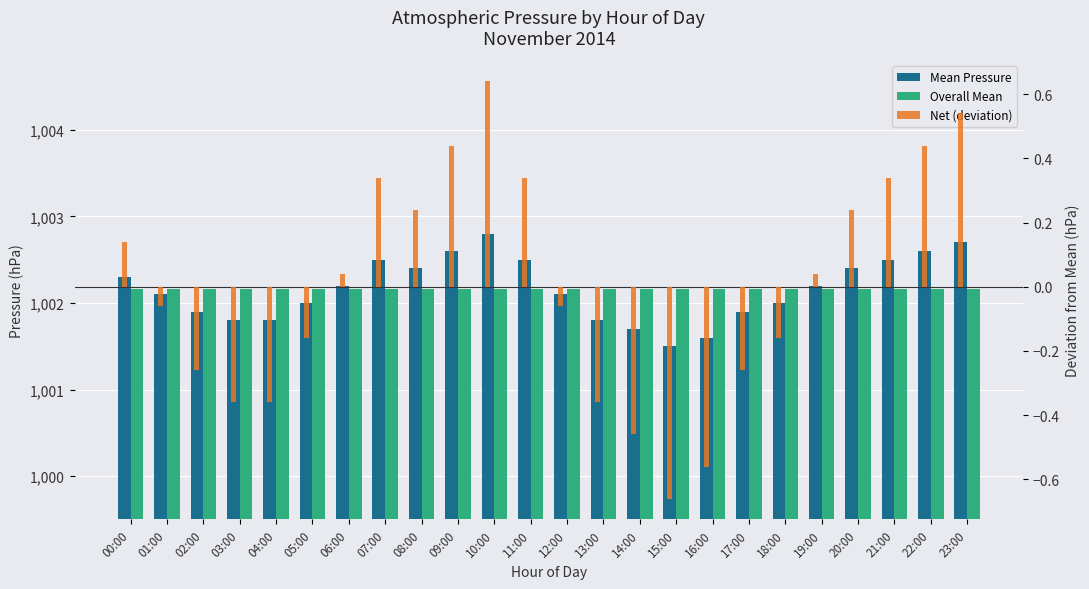

Which label corresponds to the smallest value in the chart?

15:00